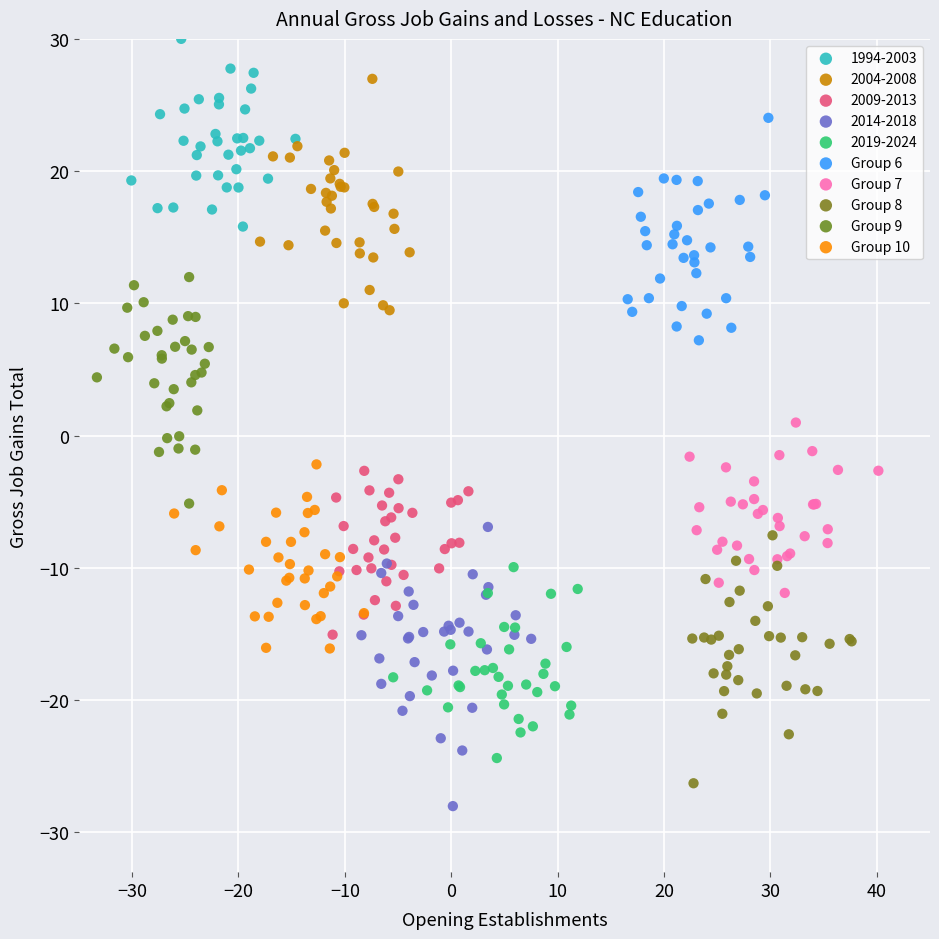

Which series reaches the maximum Y coordinate?

1994-2003